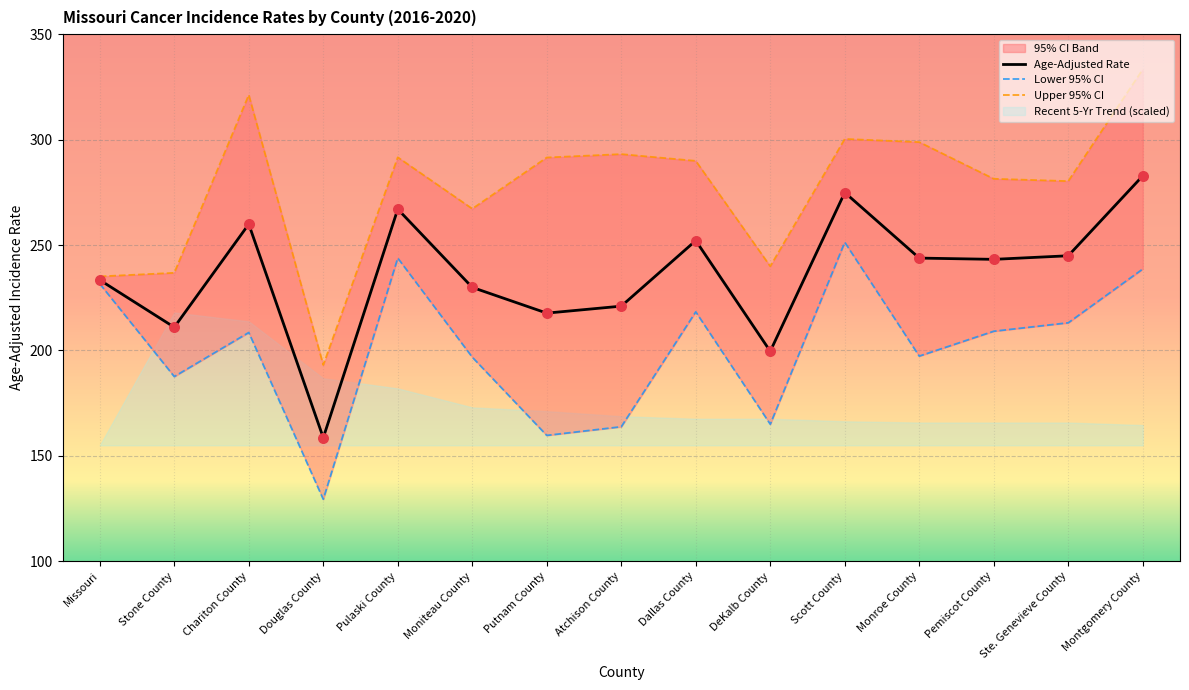

Which series reaches the maximum Y coordinate?

Upper 95% CI